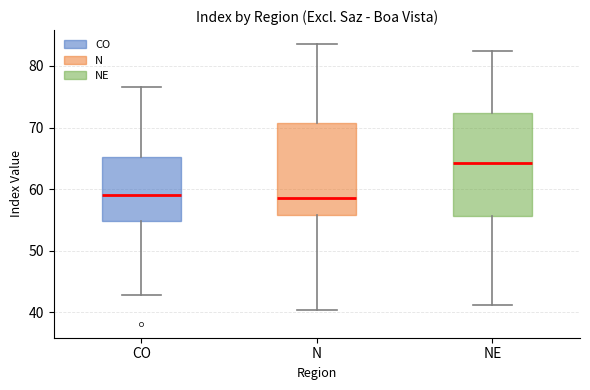

Where is the upper edge of the box for N on the y-axis? The values are not printed on the chart, so give them approximately, as read against the axis.

71